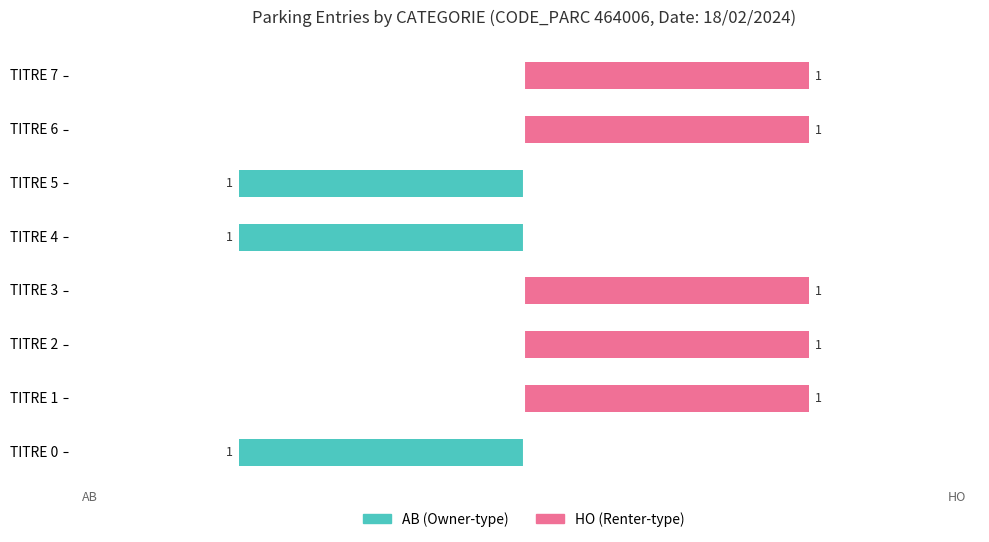

Rank the series at TITRE 3 from lowest to highest value.

AB (Owner-type), HO (Renter-type)